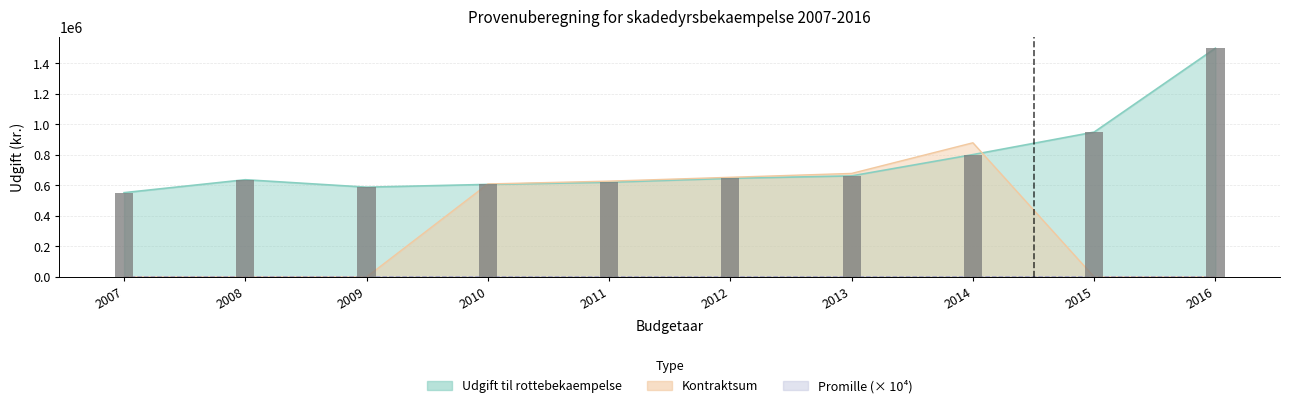

What is the average value?

756921.5